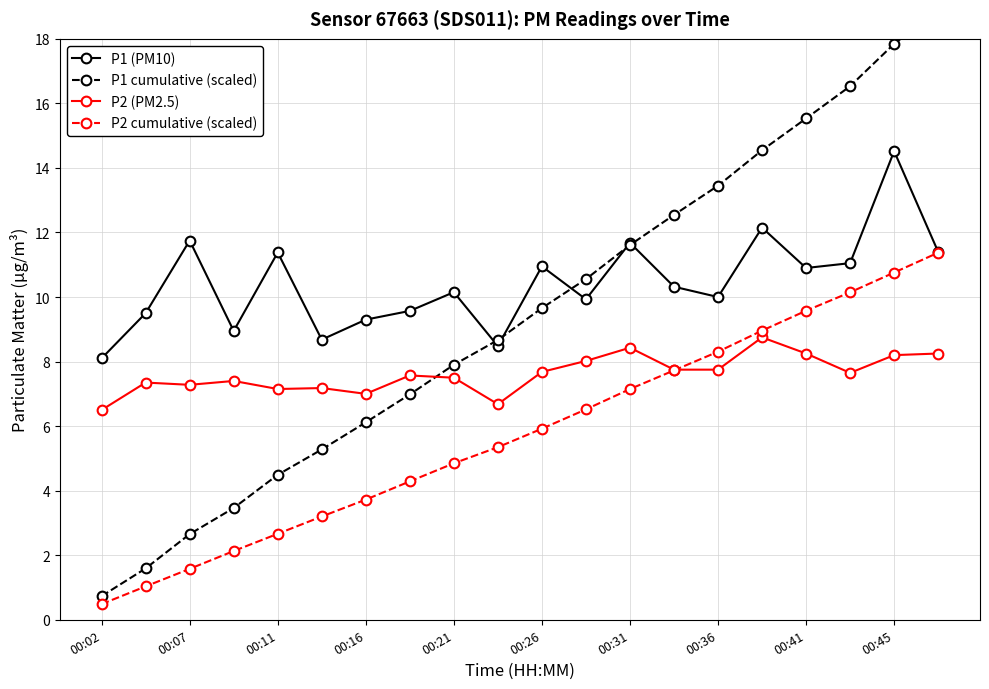

True or false: P2 (PM2.5) and P1 (PM10) cross at least once.

False